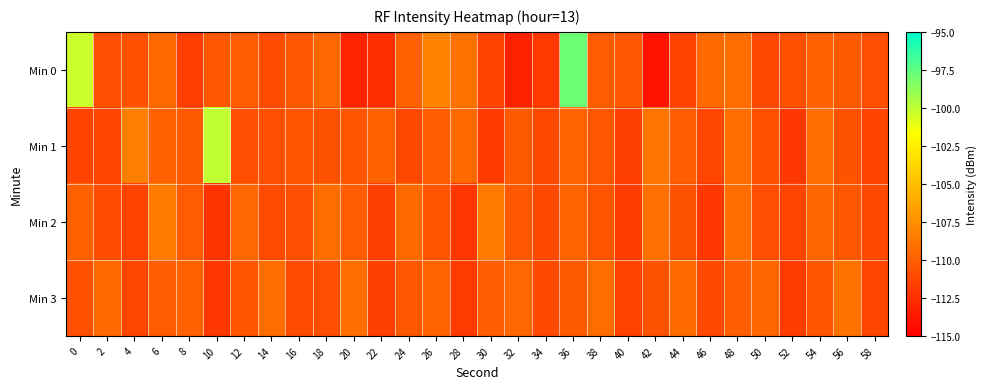

What is the greatest value displayed?

-97.8